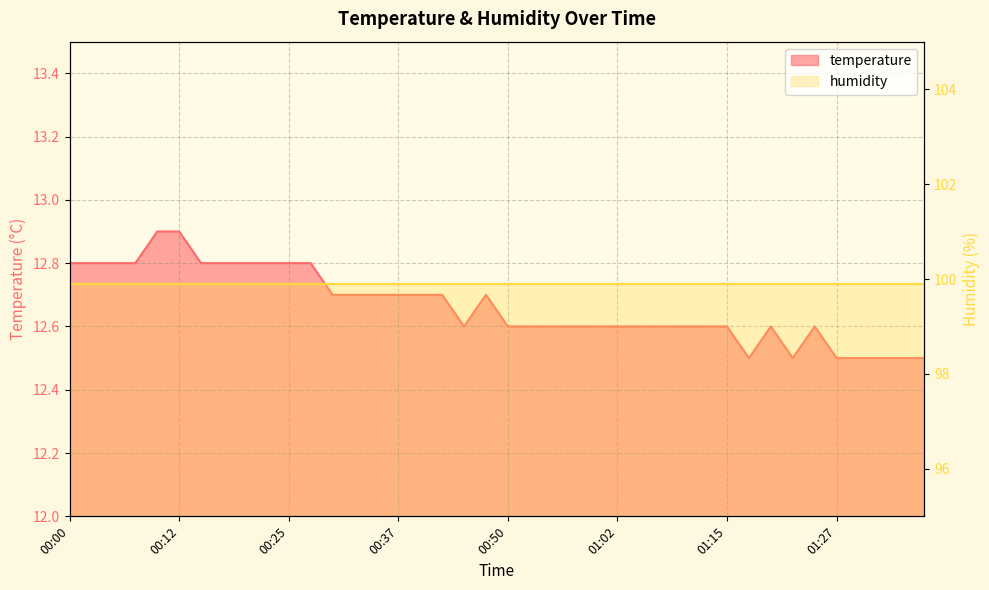

Which category has the highest value across all series?

00:10